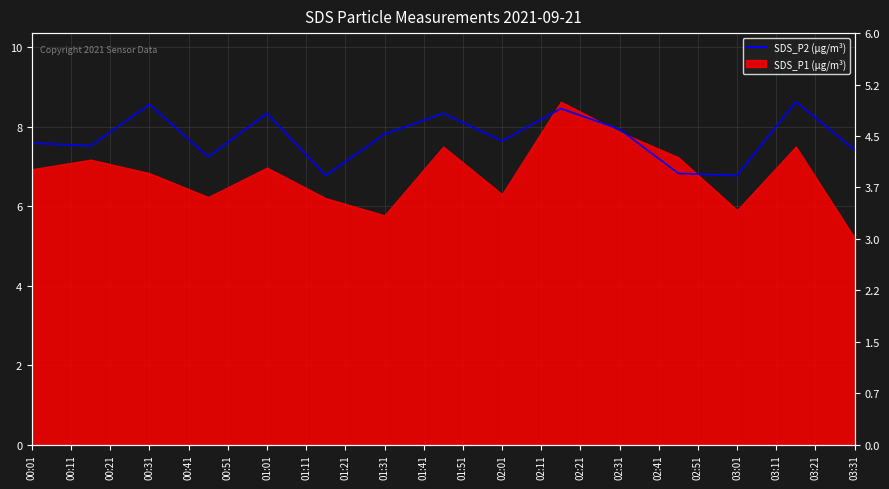

Reading left to right, what are all the values shown in this chart?

7.6	7.5	8.6	7.2	8.3	6.8	7.8	8.3	7.6	8.5	7.9	6.8	6.8	8.6	7.4